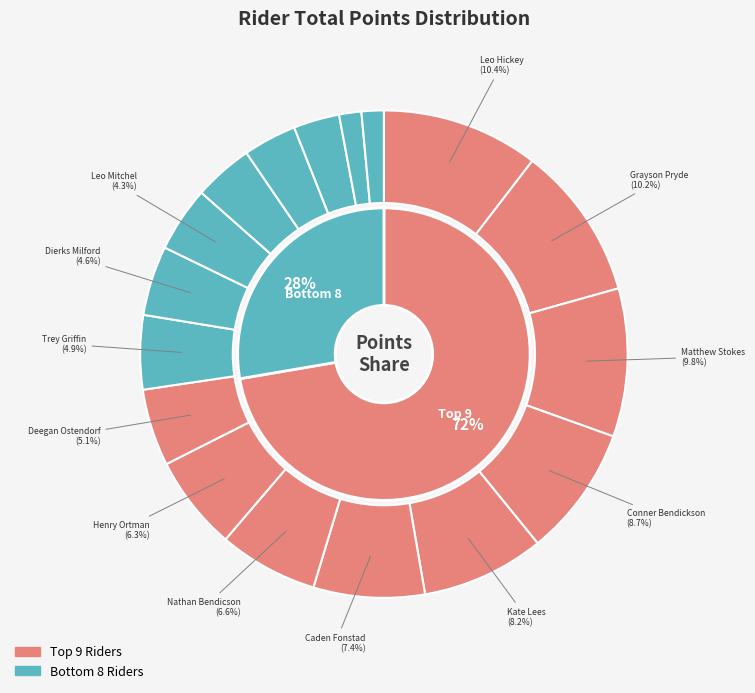

What percentage do Dylan Honig and Nathan Bendicson together represent?

10.5%